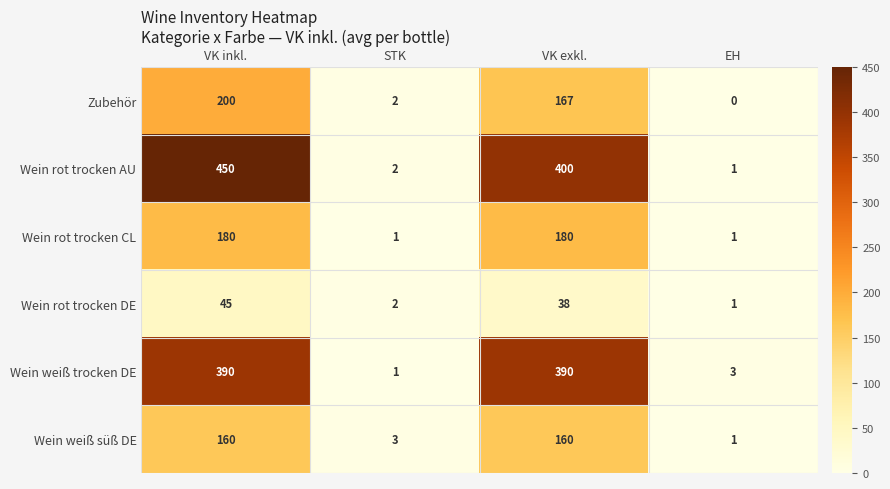

Is the value of Wein rot trocken DE at VK inkl. greater than the value of Wein rot trocken AU at STK?

Yes